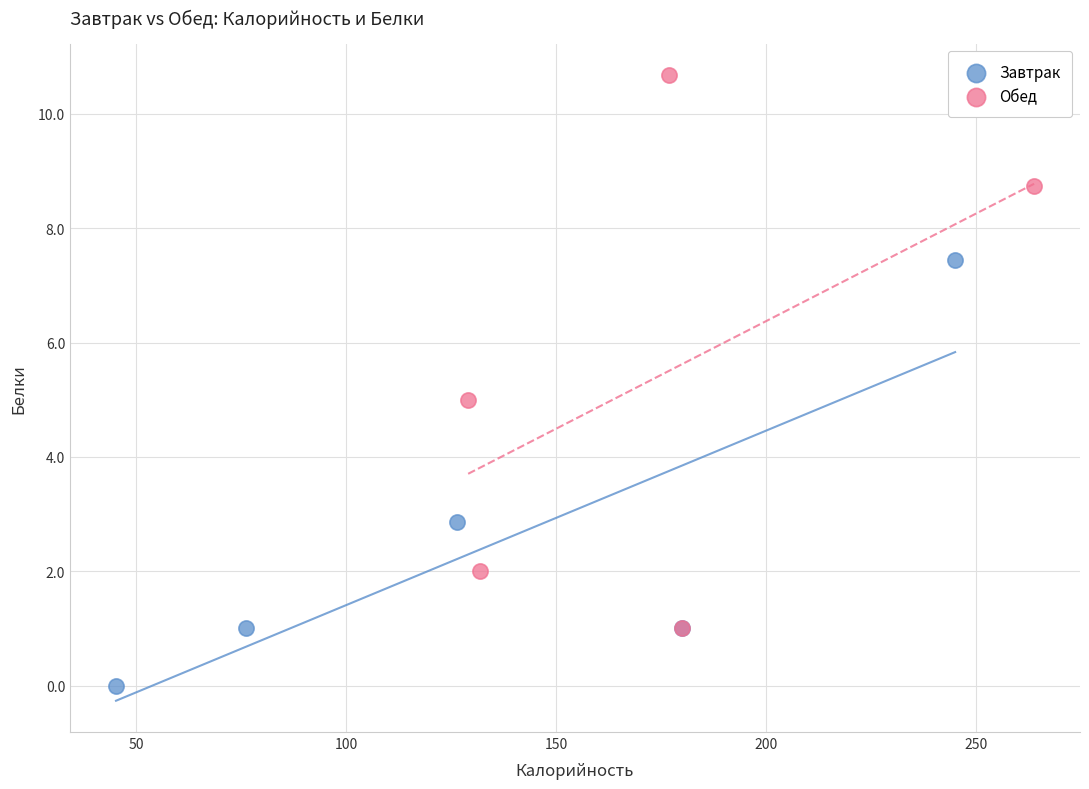

Which series contains the highest Y value?

Обед